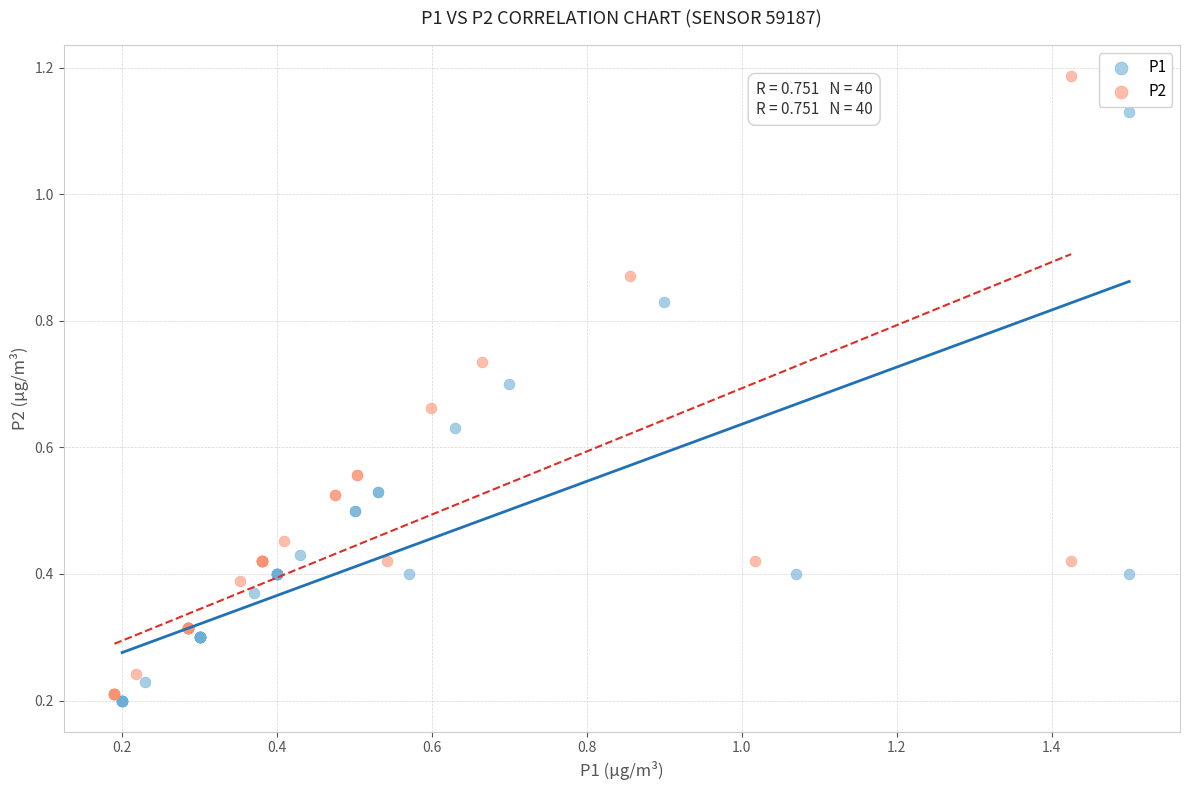

Which series contains the highest Y value?

P2